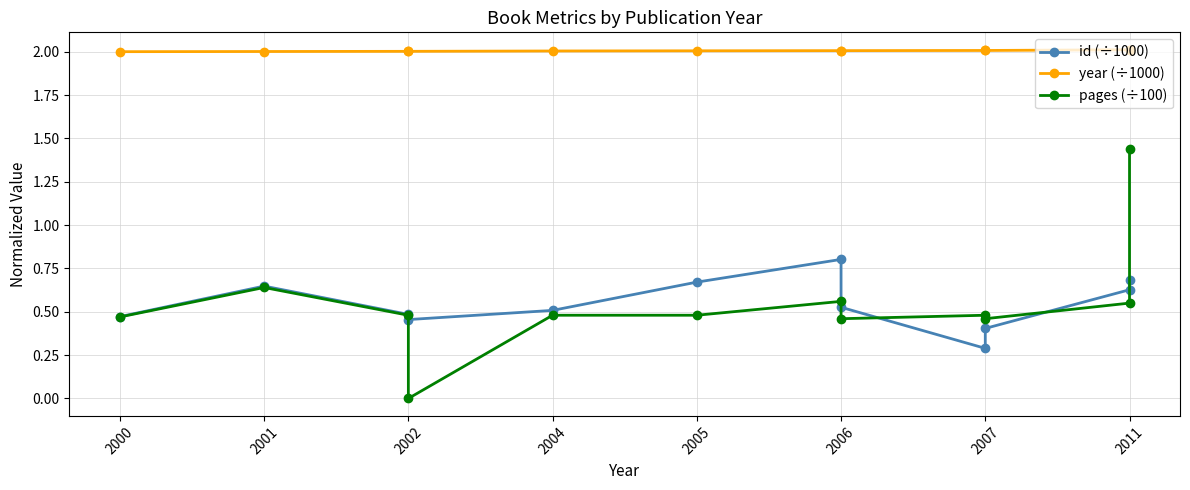

True or false: pages (÷100) and year (÷1000) cross at least once.

False